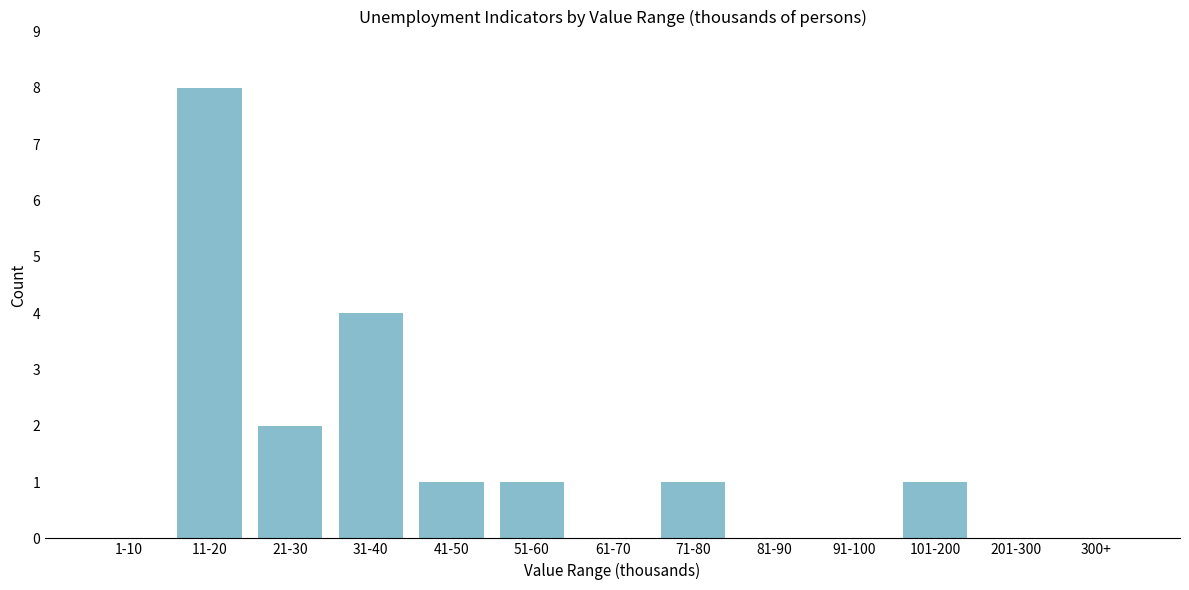

Reading right to left, extract all data points from this chart.

300+=0	201-300=0	101-200=1	91-100=0	81-90=0	71-80=1	61-70=0	51-60=1	41-50=1	31-40=4	21-30=2	11-20=8	1-10=0